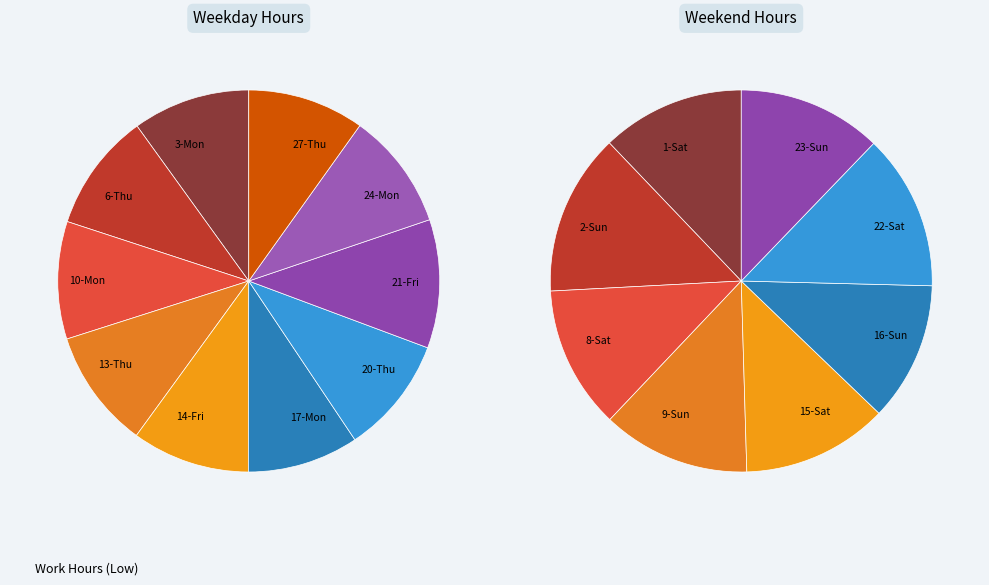

Is it true that 6-Thu is 1% of the pie?

False